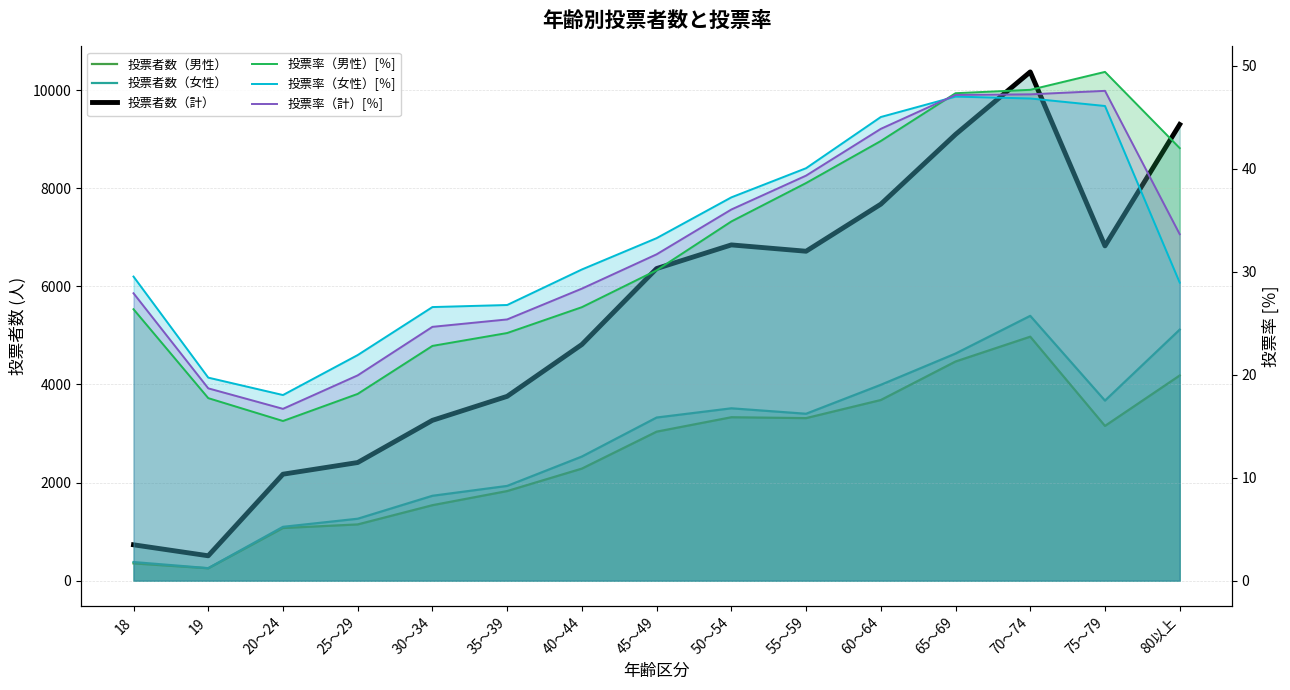

True or false: 投票者数（男性） and 投票率（女性）[％] cross at least once.

False